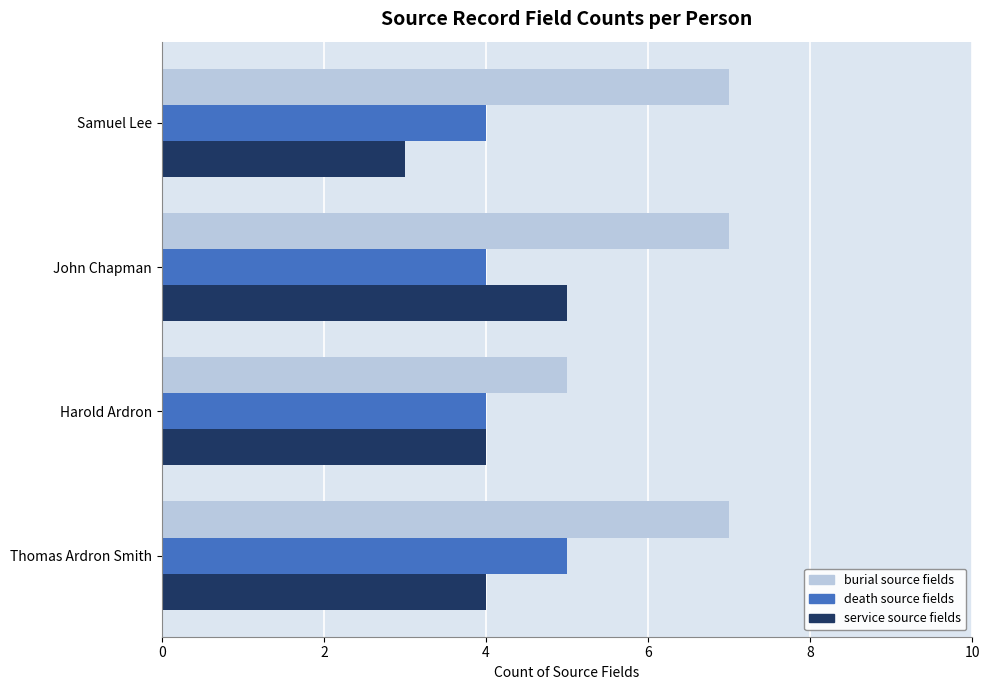

At how many categories does at least one series exceed 6?

3